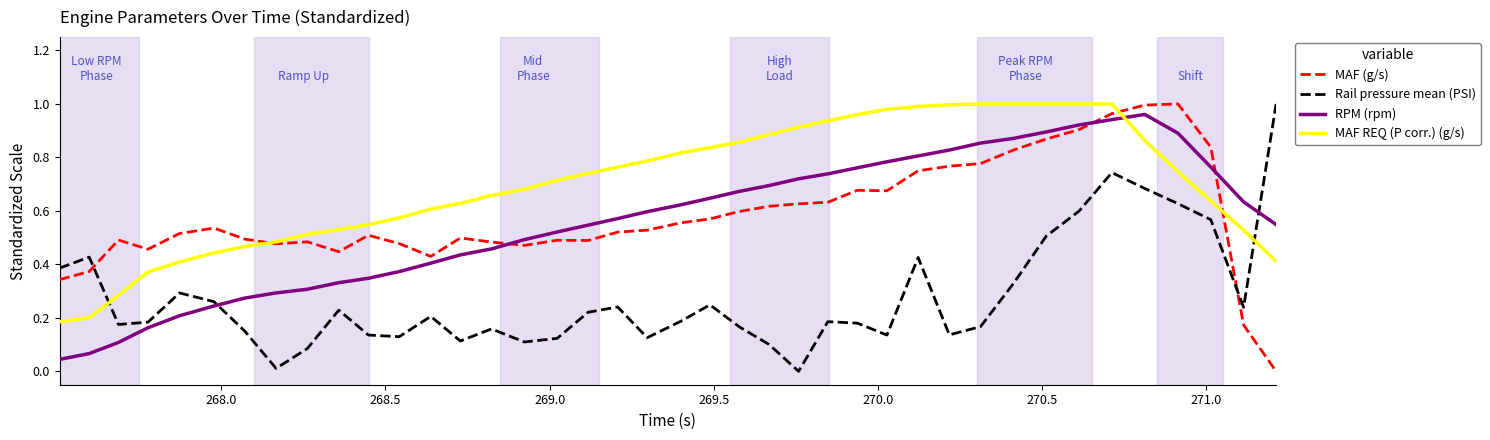

Which series has the largest total across all categories?

MAF REQ (P corr.) (g/s)